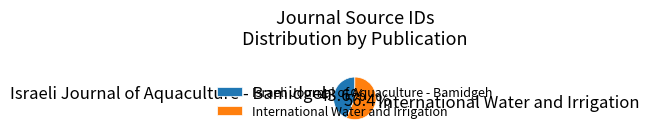

Between Israeli Journal of Aquaculture - Bamidgeh and International Water and Irrigation, which is larger?

International Water and Irrigation